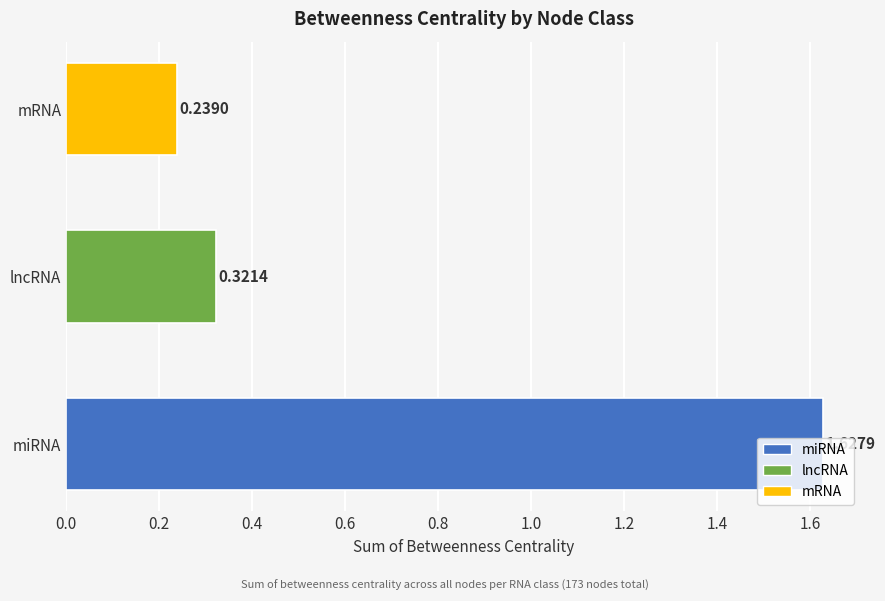

Which label corresponds to the largest value in the chart?

miRNA